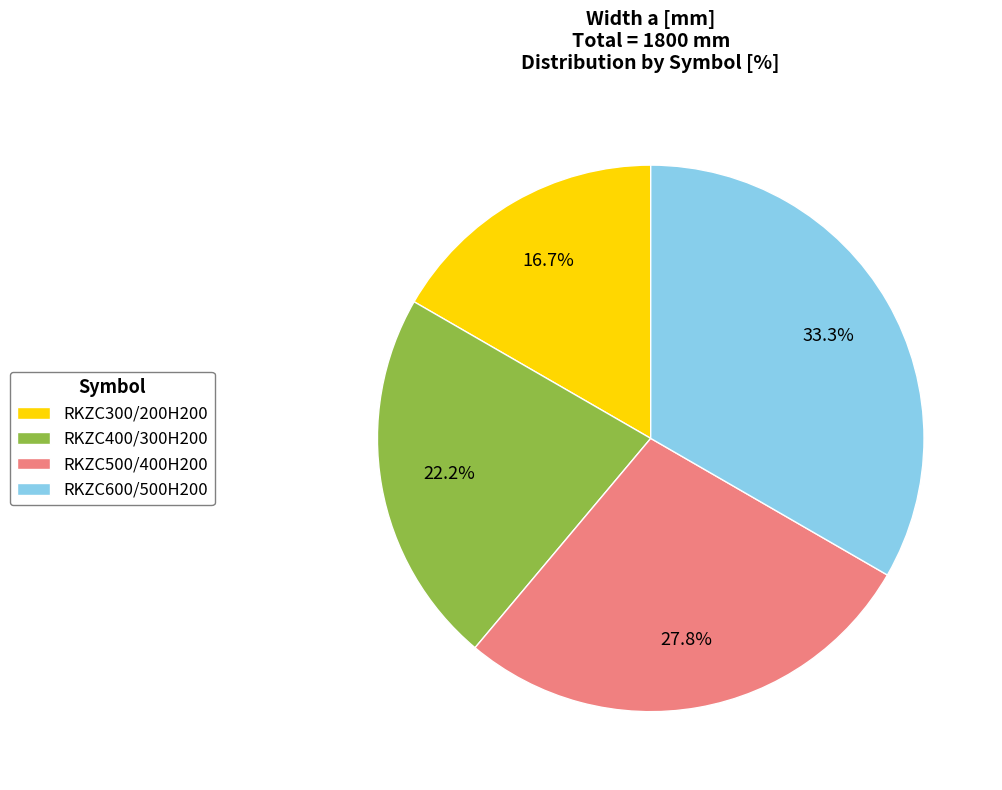

Does RKZC400/300H200 account for over 50% of the chart?

No